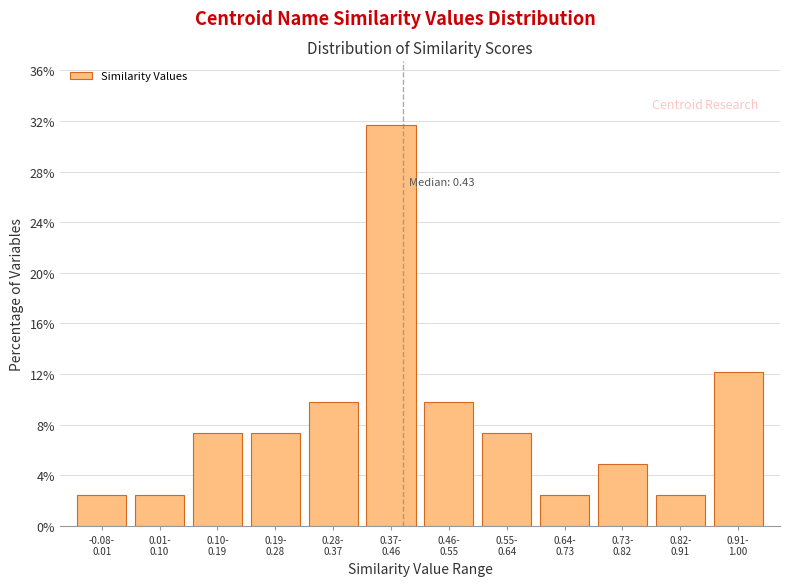

Reading left to right, what are all the values shown in this chart?

2.4	2.4	7.3	7.3	9.8	31.7	9.8	7.3	2.4	4.9	2.4	12.2